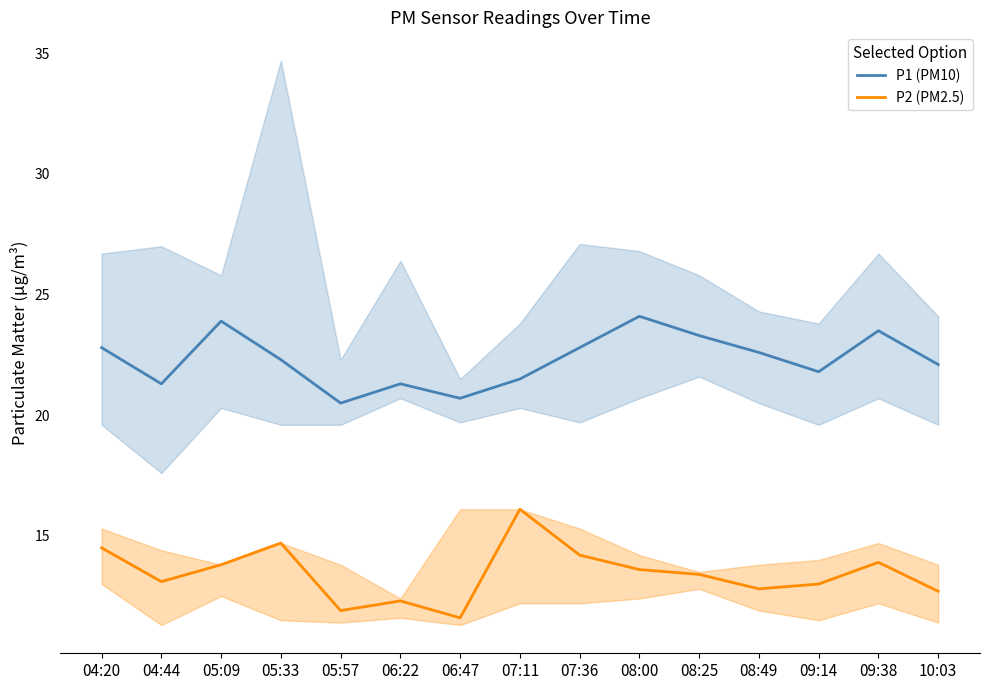

What is the average value of the P1 (PM10) series?

22.3